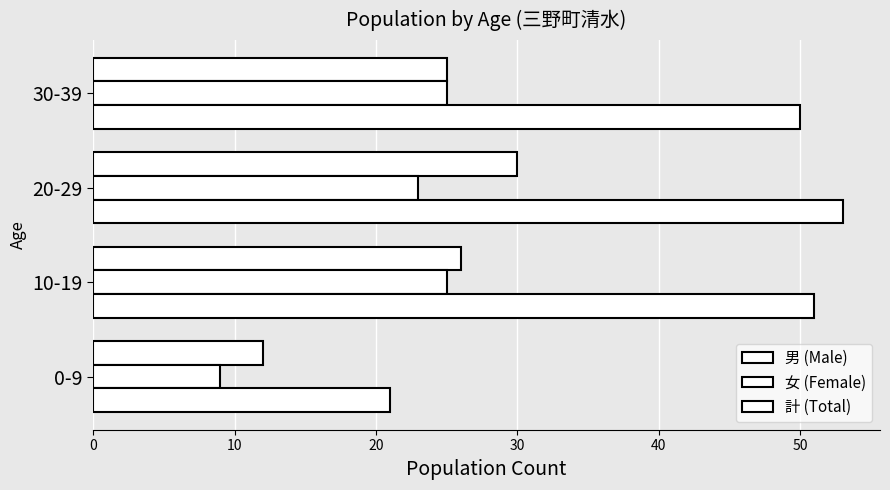

How many series are shown in this chart?

3